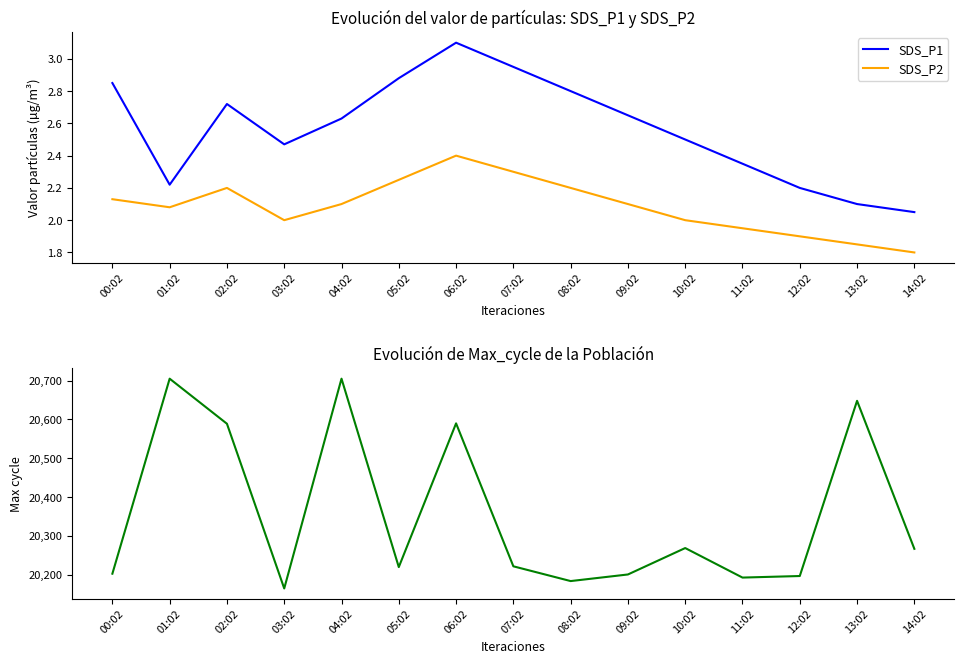

Reading right to left, extract all data points from this chart.

SDS_P1: 14:02=2.0	13:02=2.1	12:02=2.2	11:02=2.4	10:02=2.5	09:02=2.6	08:02=2.8	07:02=3.0	06:02=3.1	05:02=2.9	04:02=2.6	03:02=2.5	02:02=2.7	01:02=2.2	00:02=2.9
SDS_P2: 14:02=1.8	13:02=1.9	12:02=1.9	11:02=1.9	10:02=2.0	09:02=2.1	08:02=2.2	07:02=2.3	06:02=2.4	05:02=2.2	04:02=2.1	03:02=2.0	02:02=2.2	01:02=2.1	00:02=2.1
Max_cycle: 14:02=20267.0	13:02=20648.0	12:02=20197.0	11:02=20193.0	10:02=20269.0	09:02=20201.0	08:02=20184.0	07:02=20222.0	06:02=20590.0	05:02=20220.0	04:02=20705.0	03:02=20165.0	02:02=20589.0	01:02=20705.0	00:02=20203.0